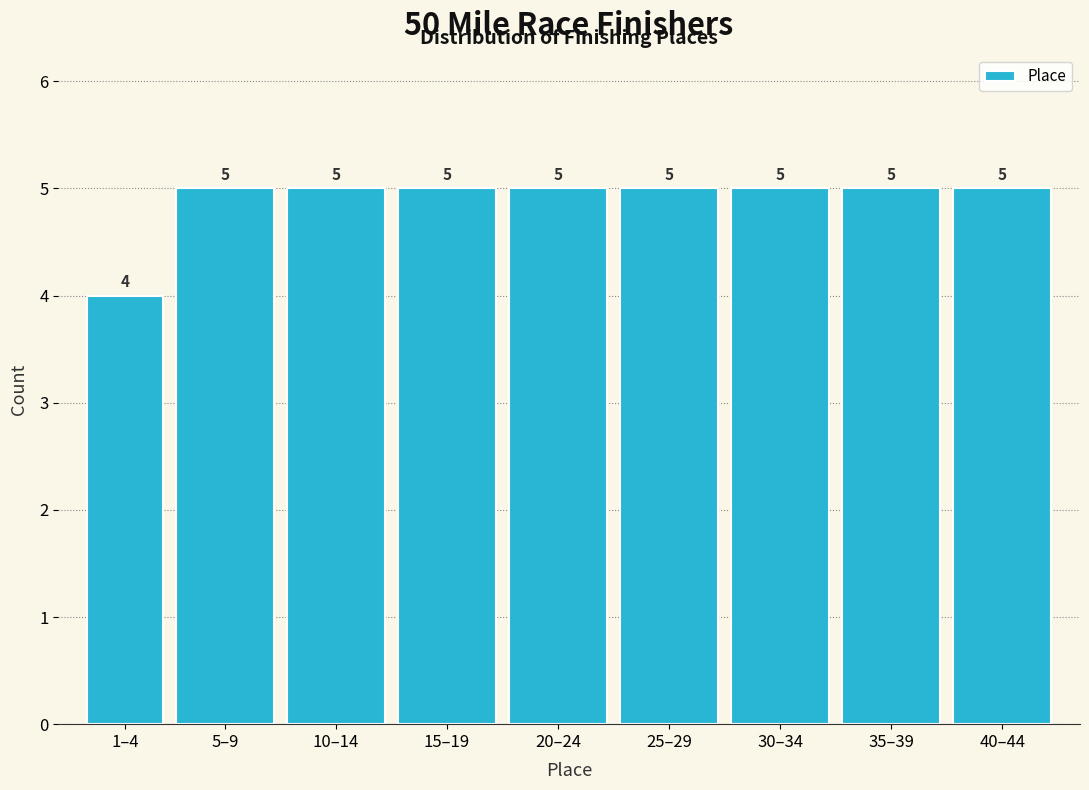

Reading left to right, transcribe all the data shown in this chart.

4	5	5	5	5	5	5	5	5